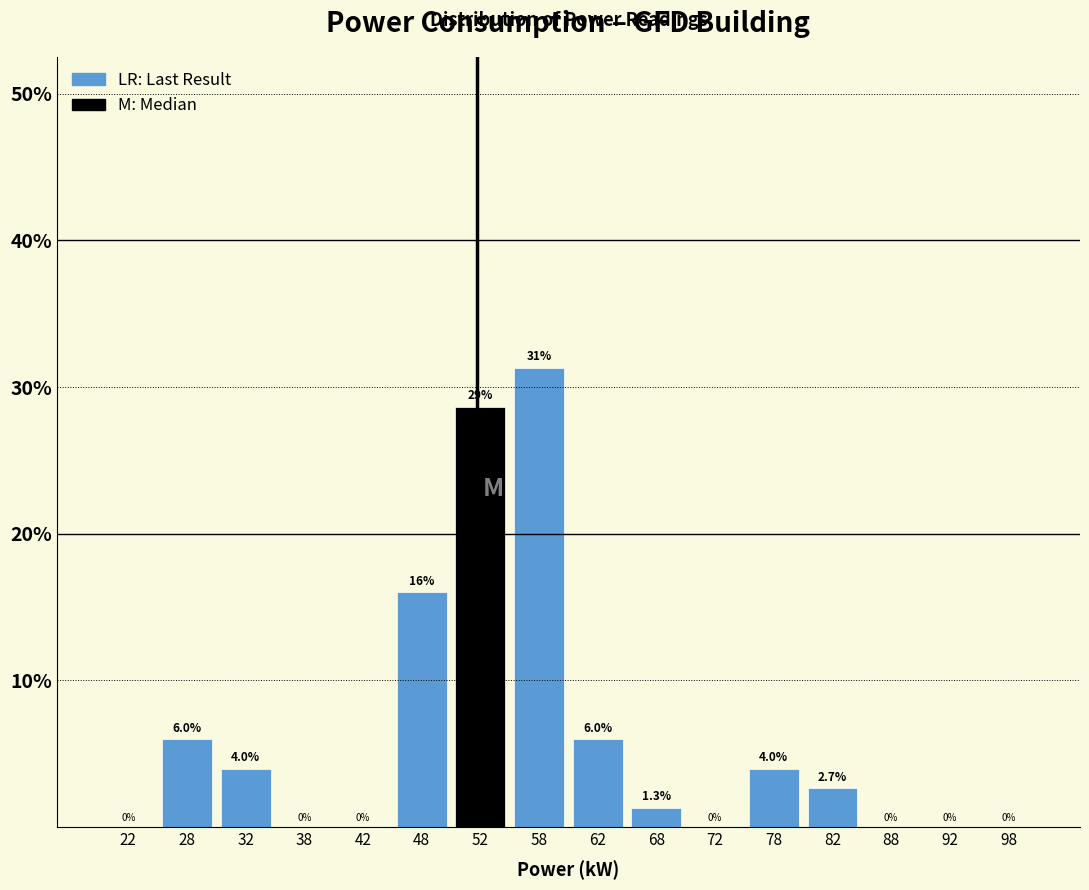

Over which range of the x-axis is the bar tallest?

55 to 60